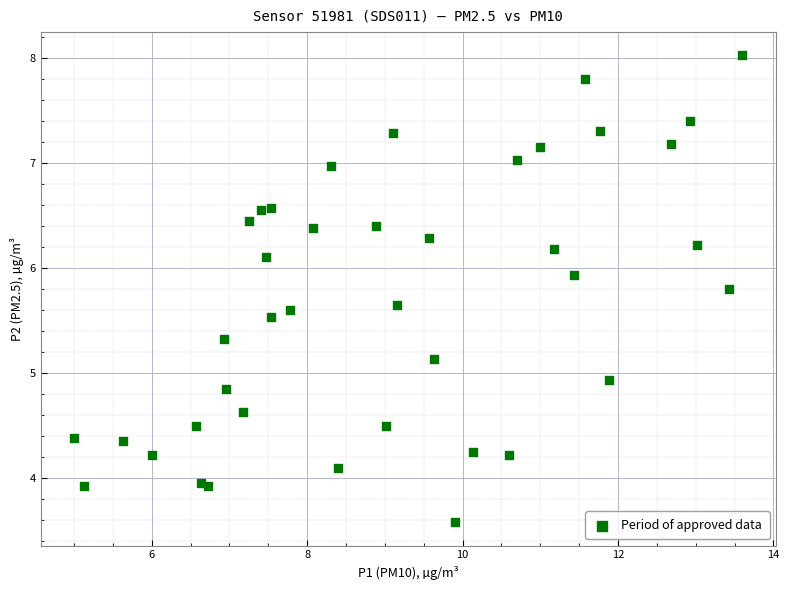

What Y value in the scatter plot is closest to 5?

4.9